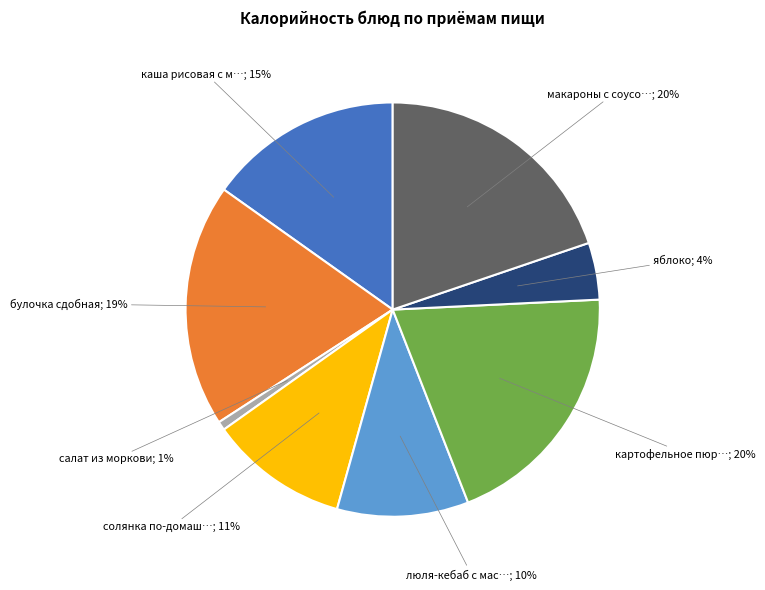

Count the number of slices in the pie.

8